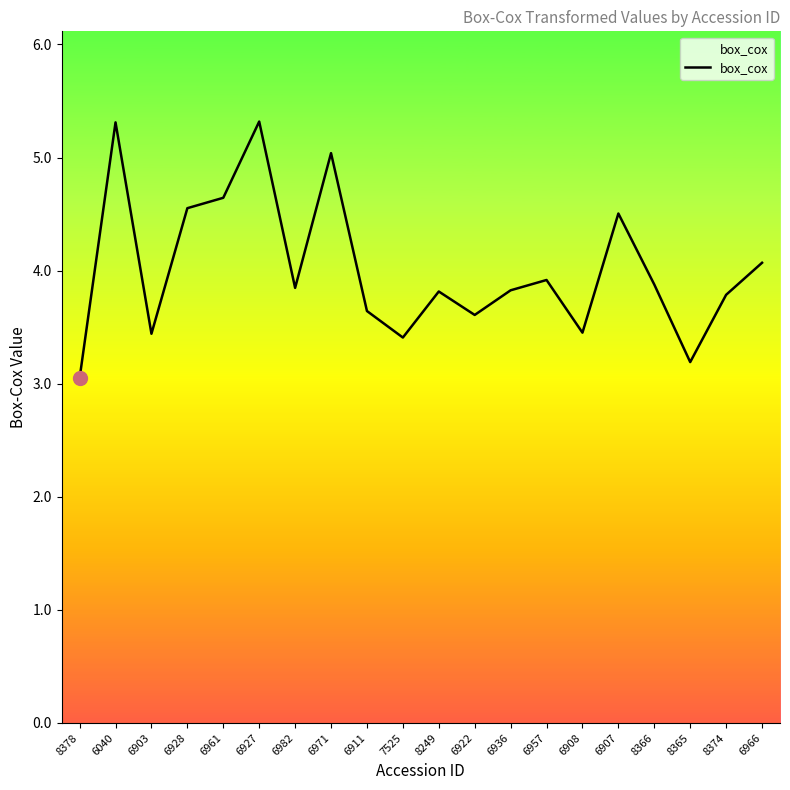

What is the minimum value shown in the chart?

3.0